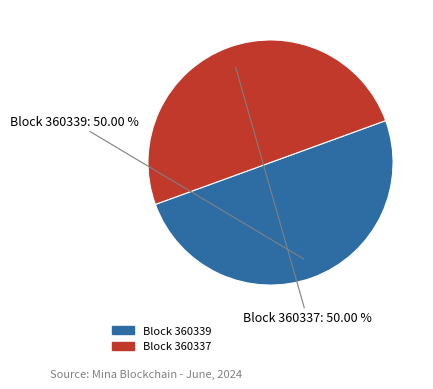

Rank the categories by value from highest to lowest.

360337, 360339